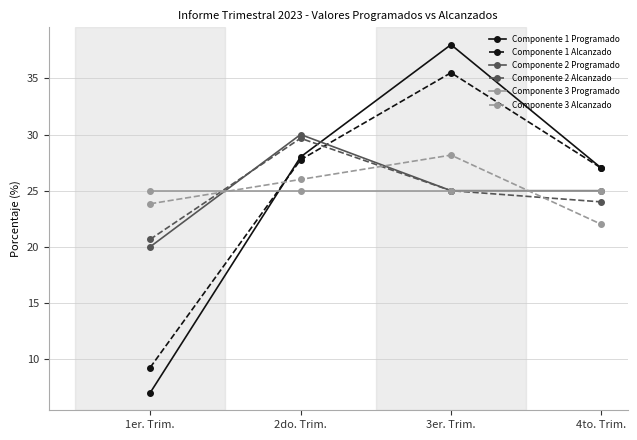

List the labels in order of Componente 1 Alcanzado value, largest first.

3er. Trim., 2do. Trim., 4to. Trim., 1er. Trim.